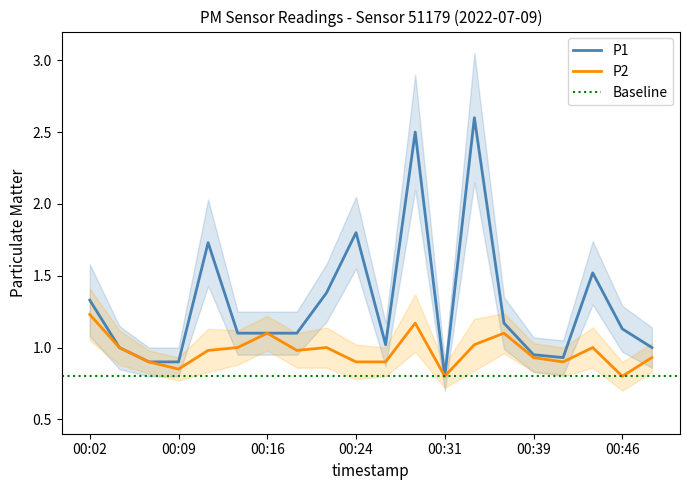

True or false: P2 has a value of 0.8 at 00:09.

True